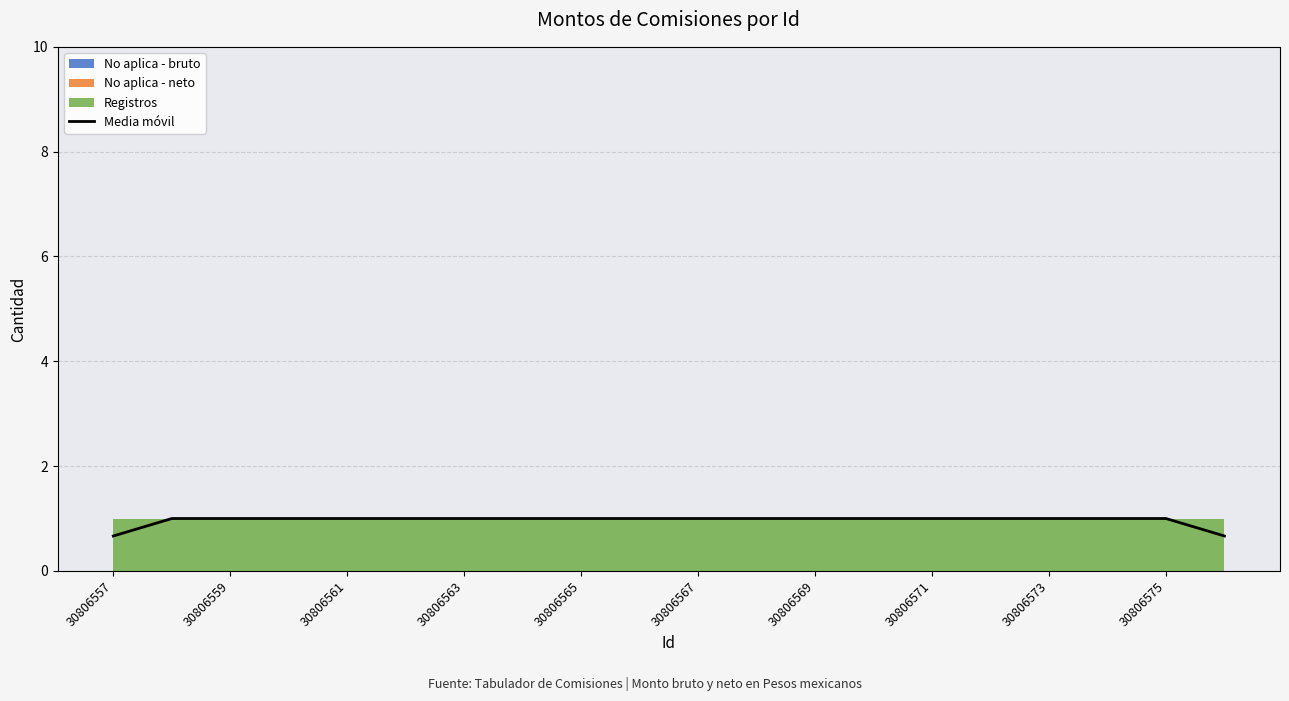

True or false: Media móvil has a value of 1.0 at 30806573.

True